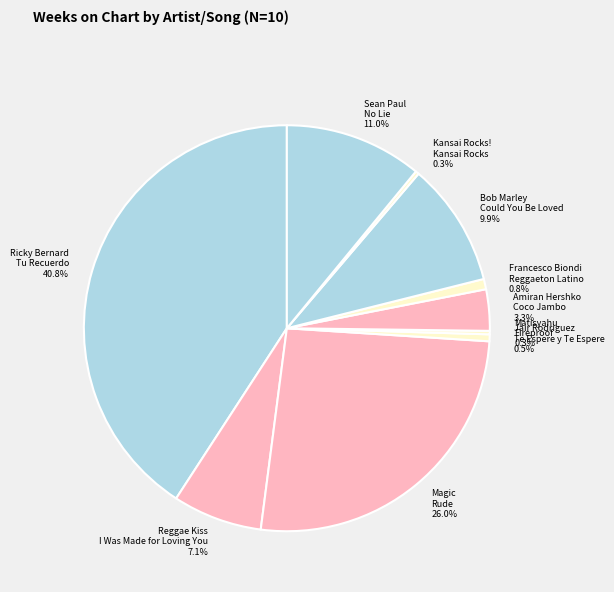

Is there a majority slice in this chart?

No